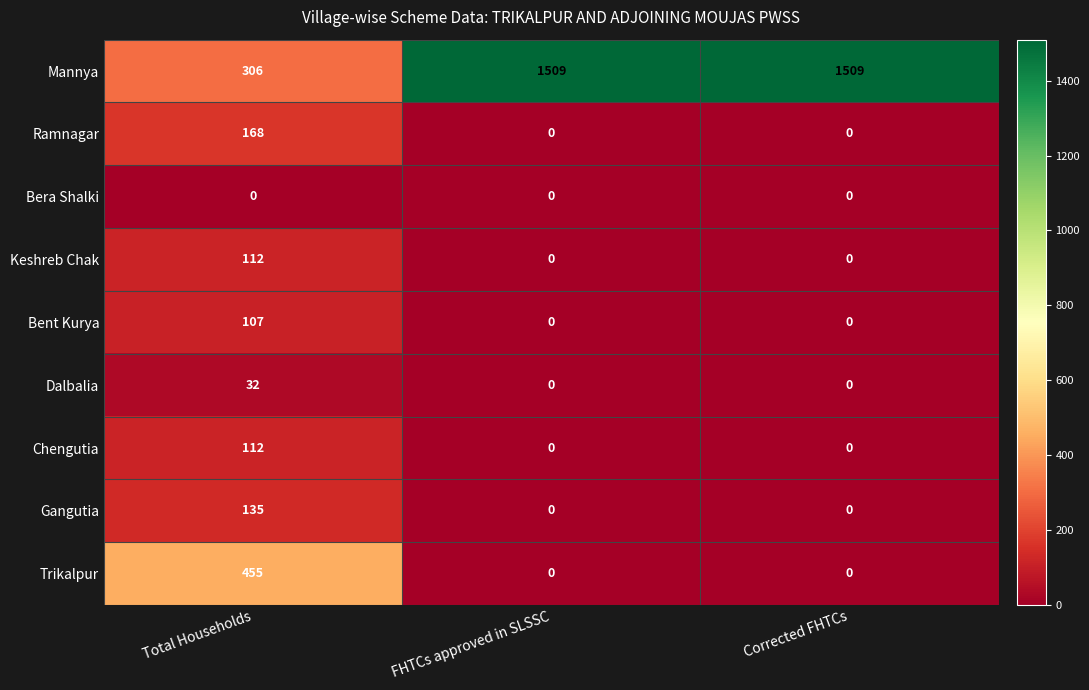

Reading left to right, list all the values displayed in this chart.

Mannya: Total Households=306	FHTCs approved in SLSSC=1509	Corrected FHTCs=1509
Ramnagar: Total Households=168	FHTCs approved in SLSSC=0	Corrected FHTCs=0
Bera Shalki: Total Households=0	FHTCs approved in SLSSC=0	Corrected FHTCs=0
Keshreb Chak: Total Households=112	FHTCs approved in SLSSC=0	Corrected FHTCs=0
Bent Kurya: Total Households=107	FHTCs approved in SLSSC=0	Corrected FHTCs=0
Dalbalia: Total Households=32	FHTCs approved in SLSSC=0	Corrected FHTCs=0
Chengutia: Total Households=112	FHTCs approved in SLSSC=0	Corrected FHTCs=0
Gangutia: Total Households=135	FHTCs approved in SLSSC=0	Corrected FHTCs=0
Trikalpur: Total Households=455	FHTCs approved in SLSSC=0	Corrected FHTCs=0